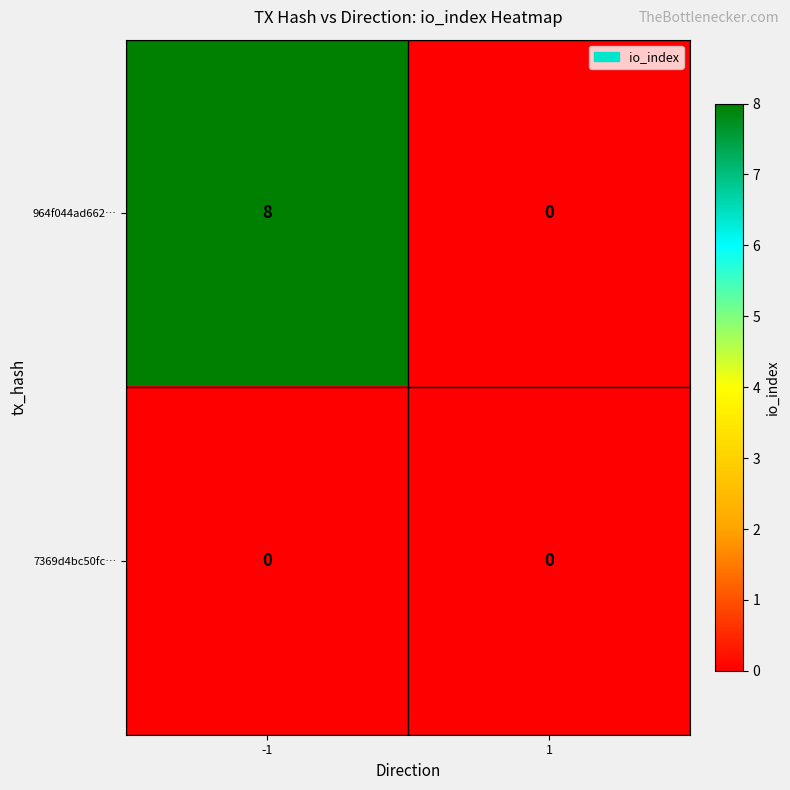

What is the average value of the 964f044ad662… series?

4